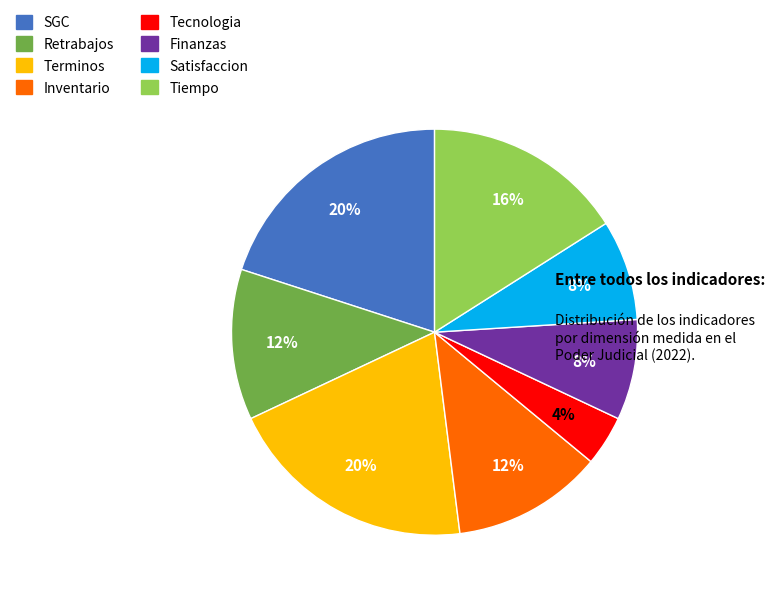

To the nearest percent, what is the average slice percentage?

12%